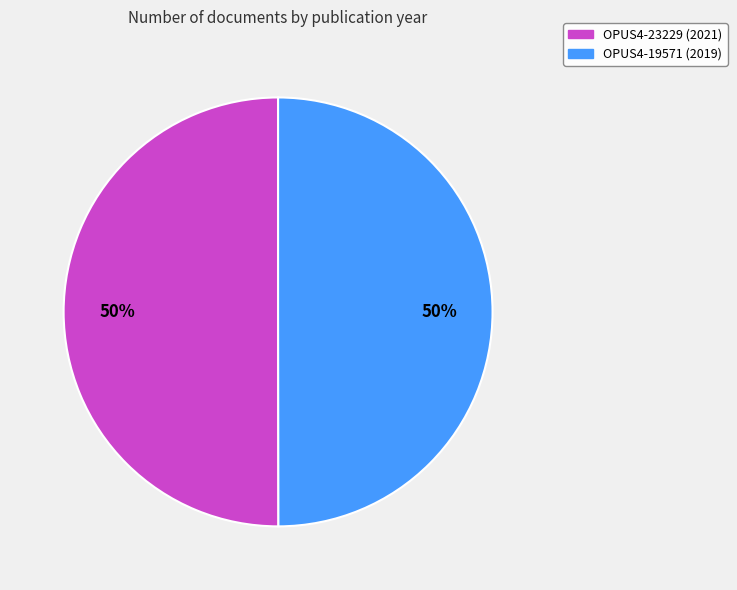

Do OPUS4-19571 (2019) and OPUS4-23229 (2021) together represent more than half of the pie?

Yes